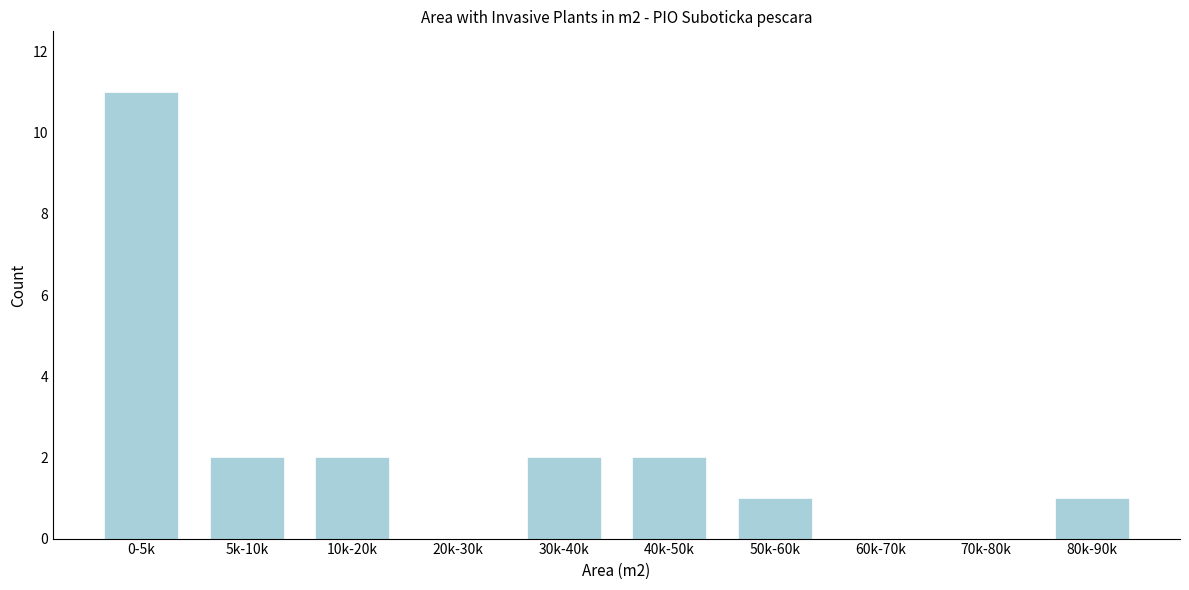

Reading left to right, extract all data points from this chart.

0-5k=11	5k-10k=2	10k-20k=2	20k-30k=0	30k-40k=2	40k-50k=2	50k-60k=1	60k-70k=0	70k-80k=0	80k-90k=1